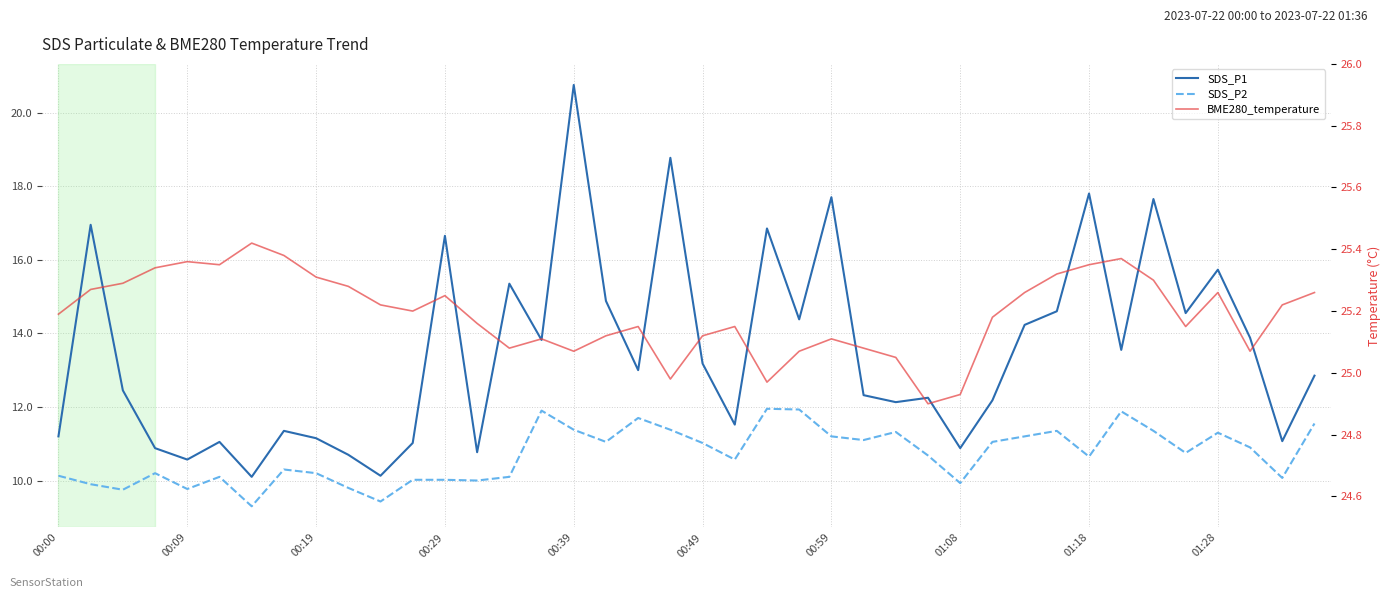

Read the SDS_P2 value at 26.

11.3